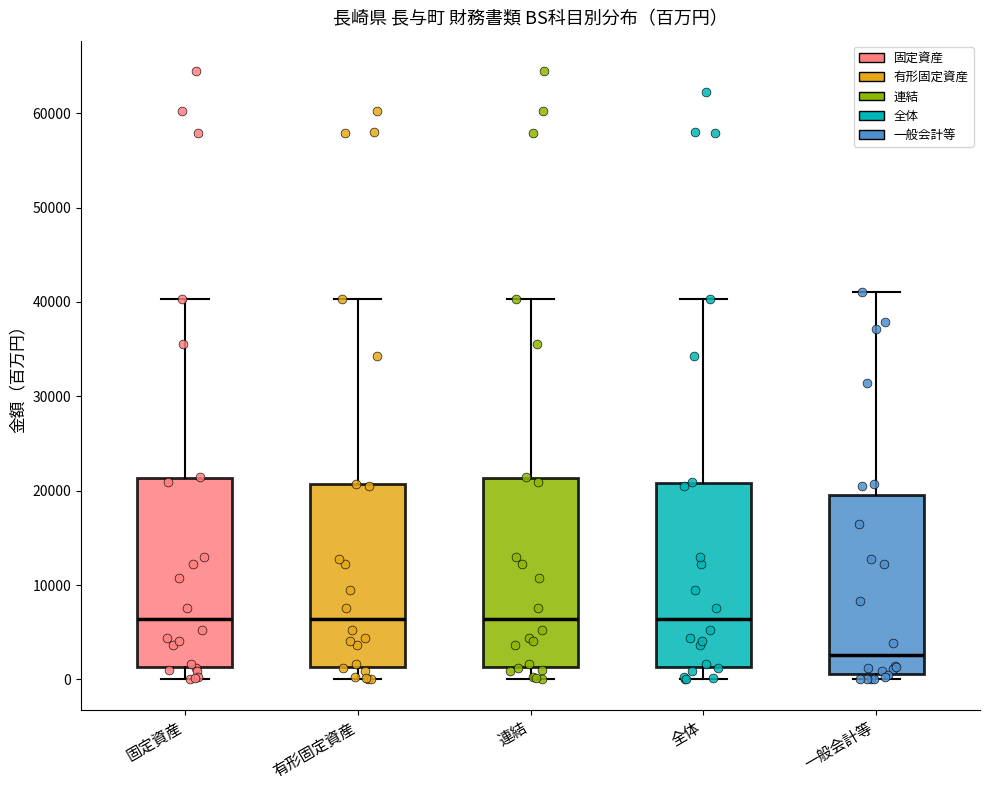

Which box has the lowest median line?

一般会計等